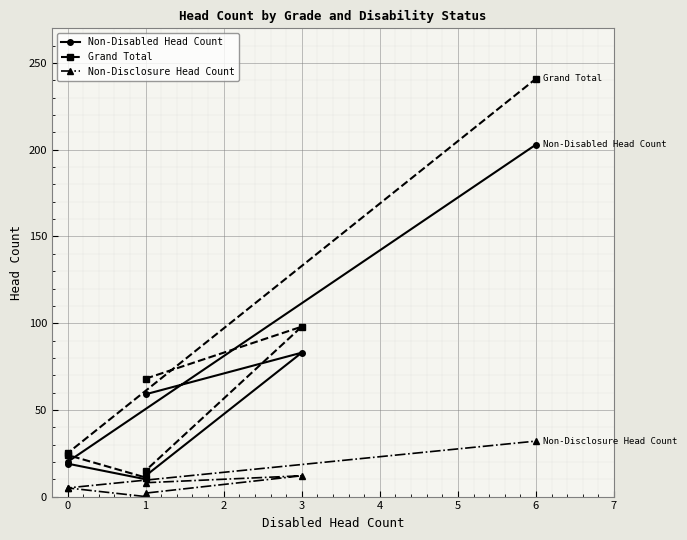

What is the average value of the Grand Total series?

69